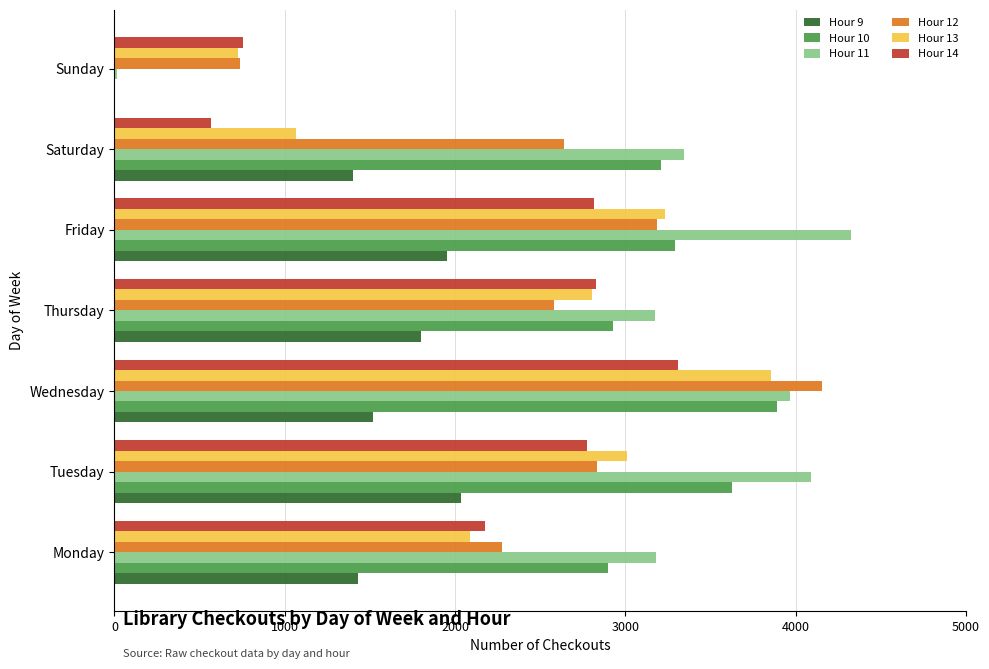

What is the total value across all series at Monday?

14047